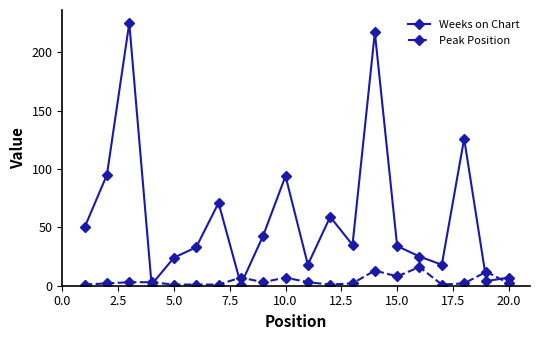

What is the value of the Peak Position point at the 10th from the left?

7